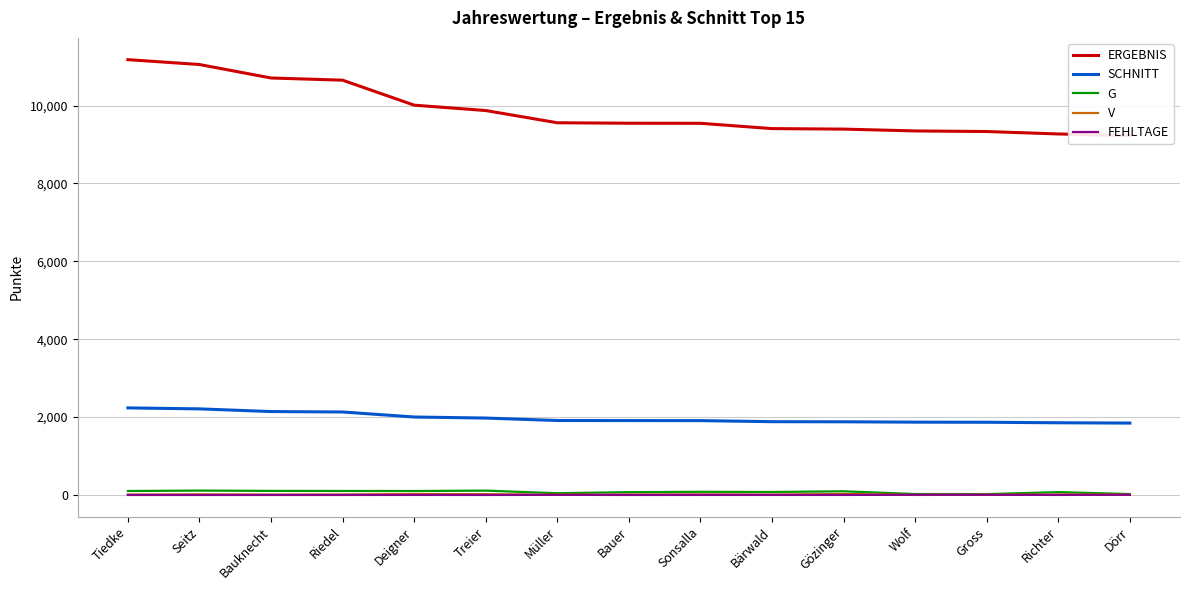

What is the label of the 11th point from the left?

Gözinger